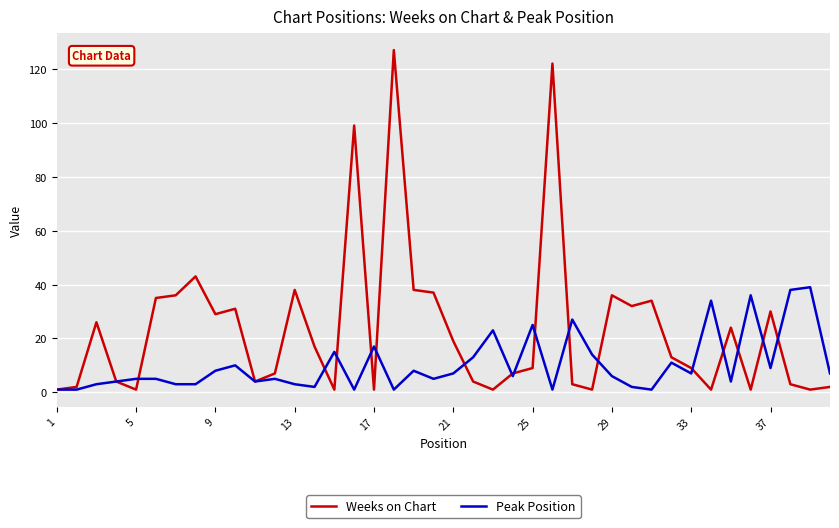

How many lines are shown in the chart?

2